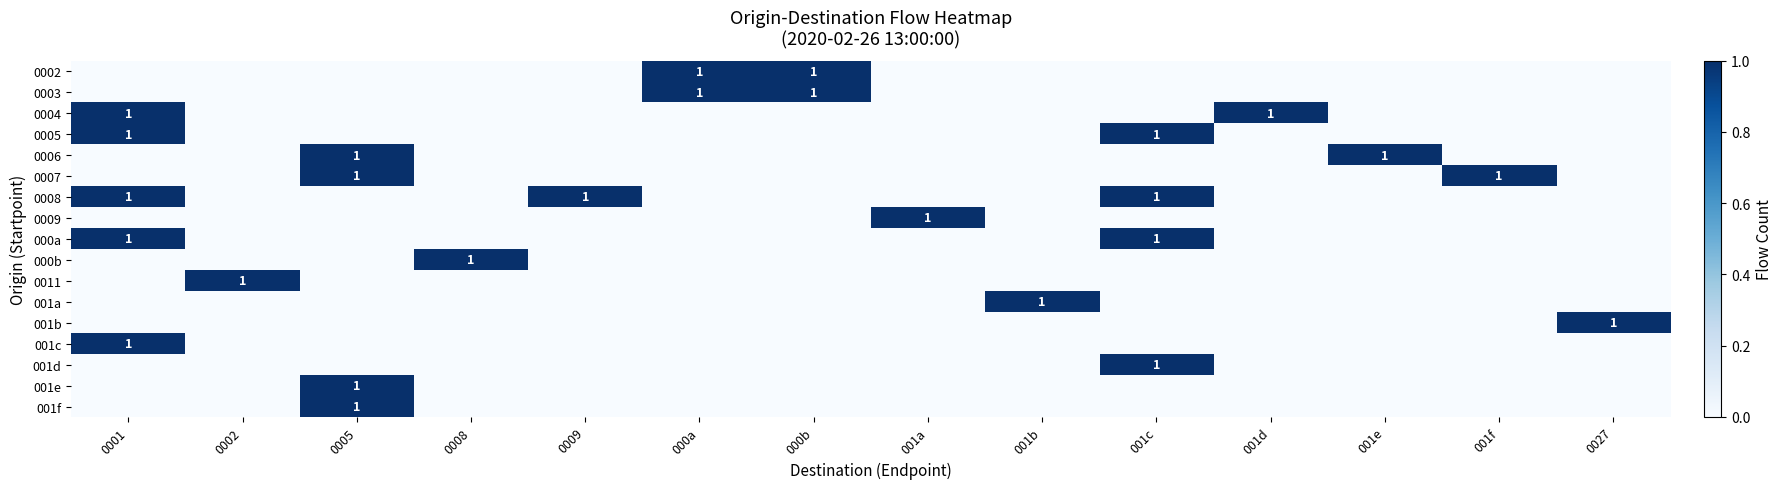

True or false: 0008 has a value of 1 at 0009.

True